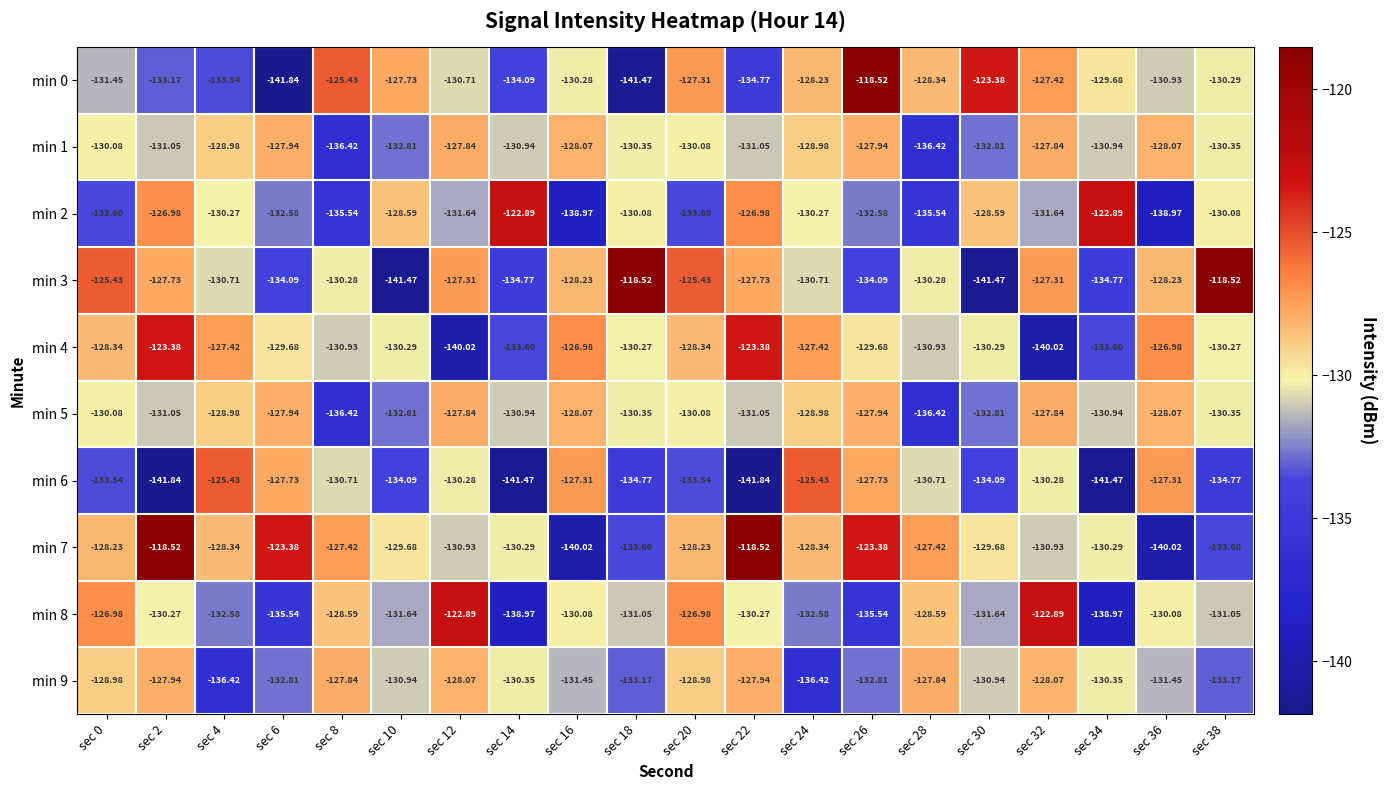

What is the smallest value displayed?

-141.8